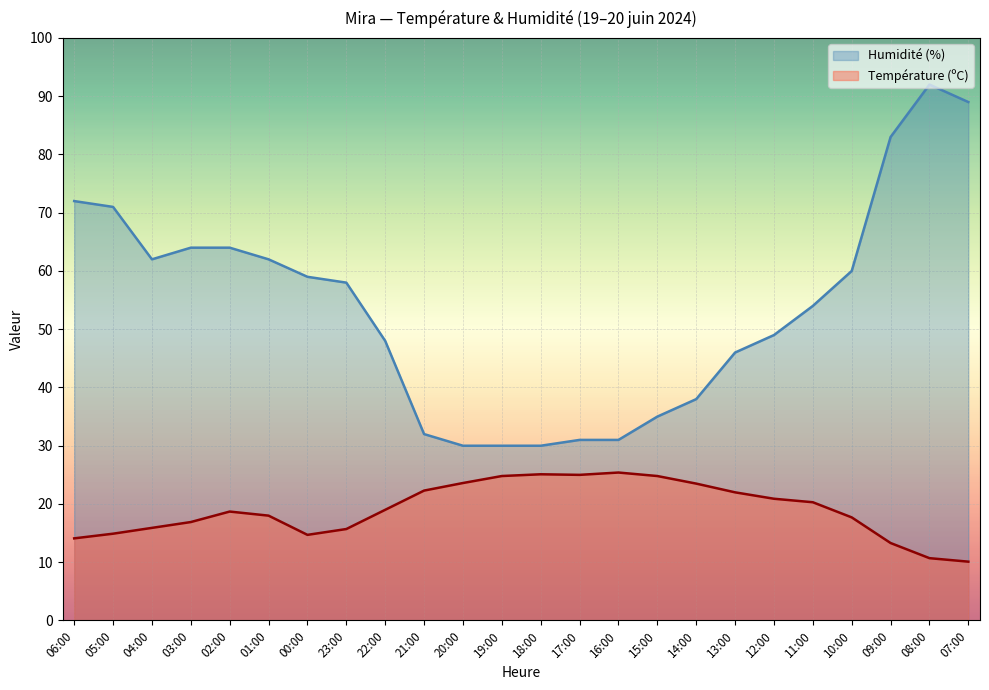

Count the number of data series in this chart.

2